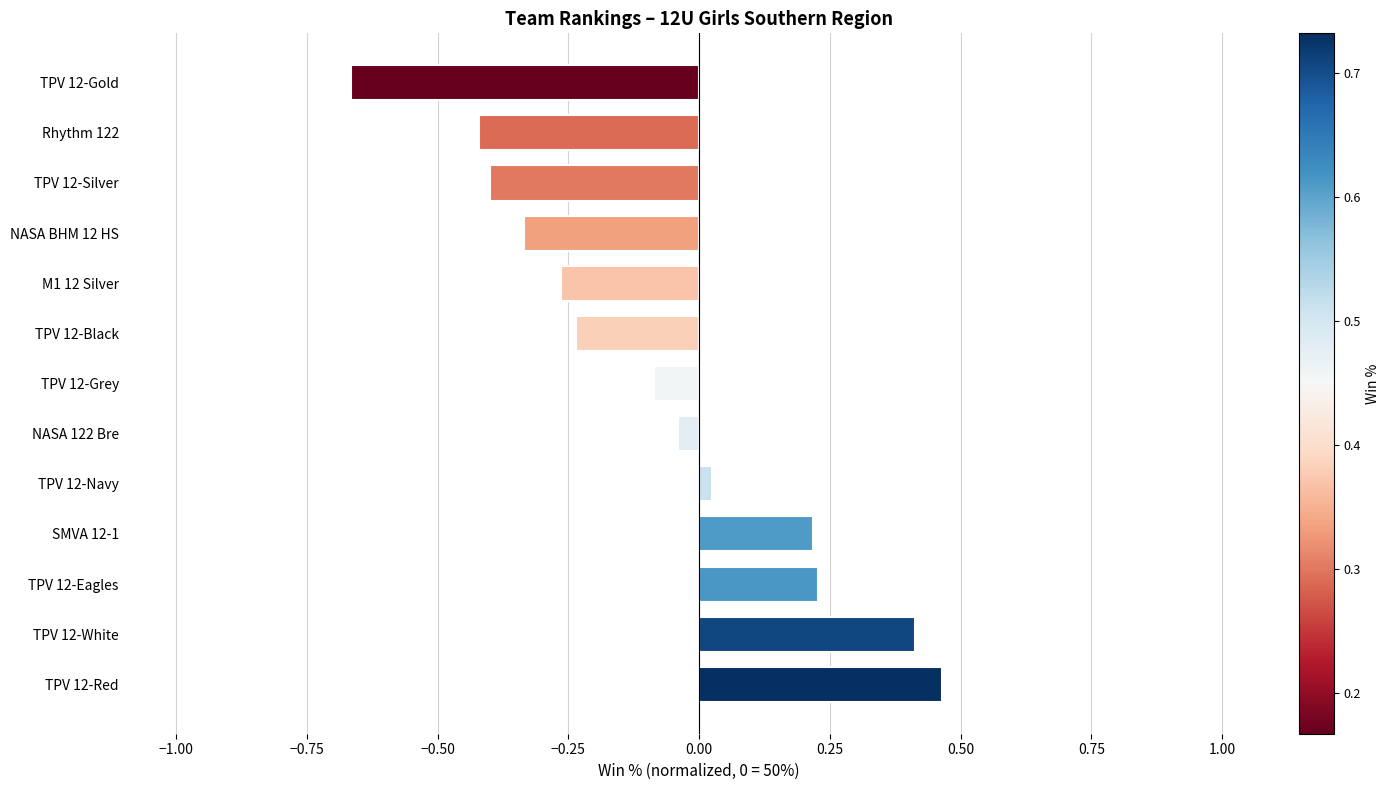

Are the bars grouped side by side (vs. stacked)?

No